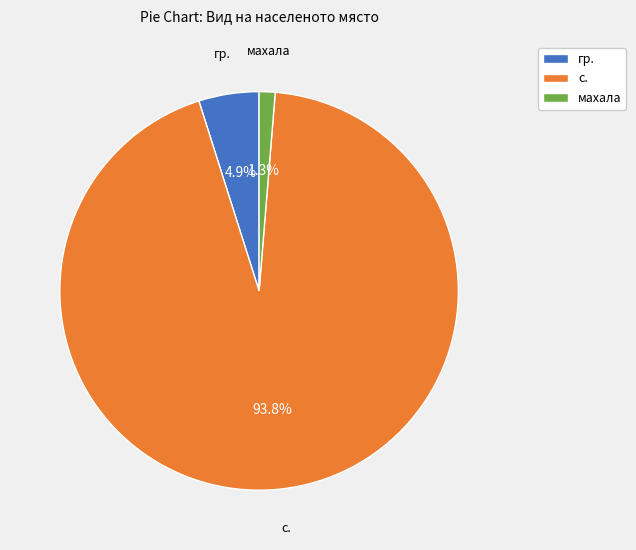

How many slices are in this pie chart?

3